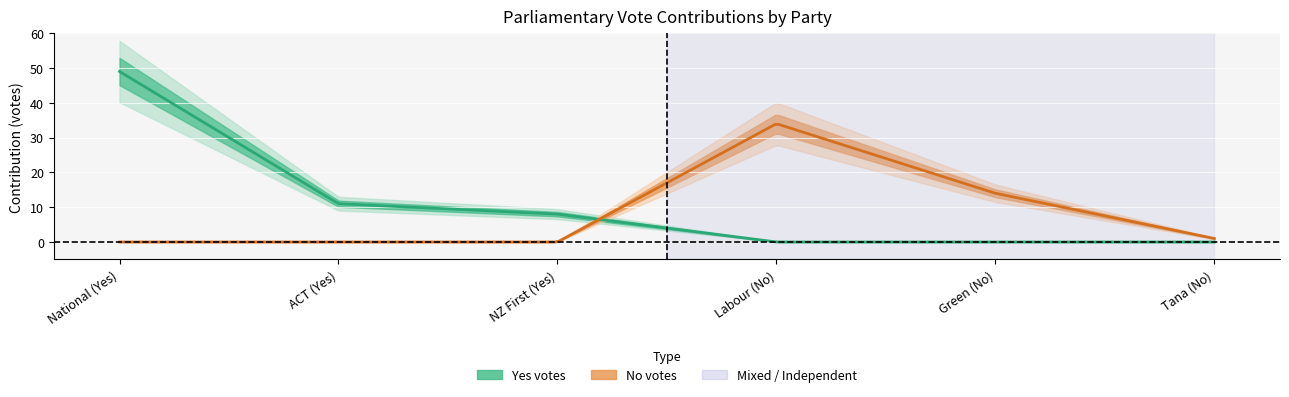

Between National (Yes) and Labour (No), which series saw the biggest shift?

Yes_votes